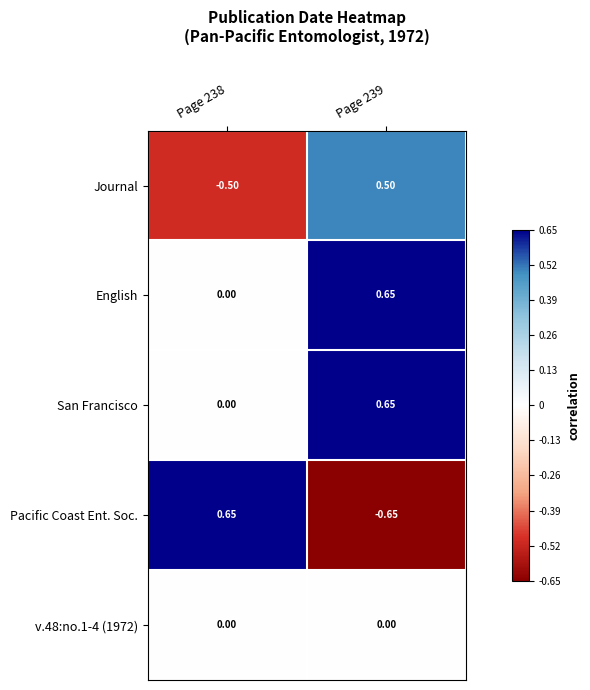

Which series has the largest range (max minus min)?

Pacific Coast Ent. Soc.